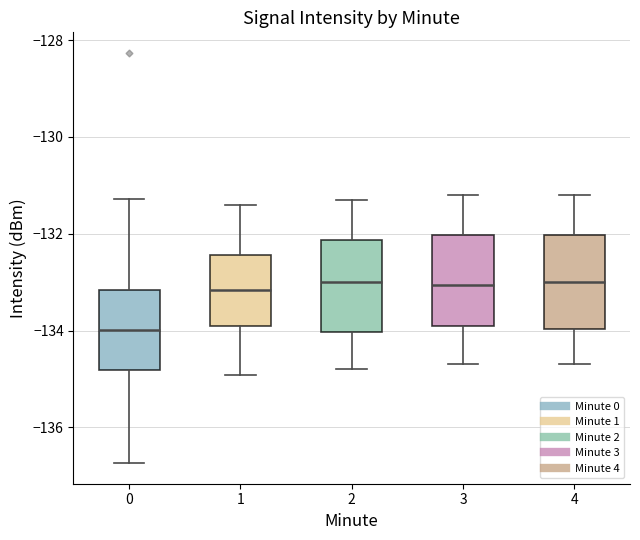

Reading left to right, read every box against the y-axis: the position of its median line, the range the box covers, and the ends of its whiskers. The values are not printed on the chart, so give them approximately, as read against the axis.

0: median -134.0, box -134.8 to -133.2, whiskers -136.8 to -131.2
1: median -133.2, box -133.8 to -132.4, whiskers -135.0 to -131.4
2: median -133.0, box -134.0 to -132.2, whiskers -134.8 to -131.2
3: median -133.0, box -133.8 to -132.0, whiskers -134.6 to -131.2
4: median -133.0, box -134.0 to -132.0, whiskers -134.6 to -131.2